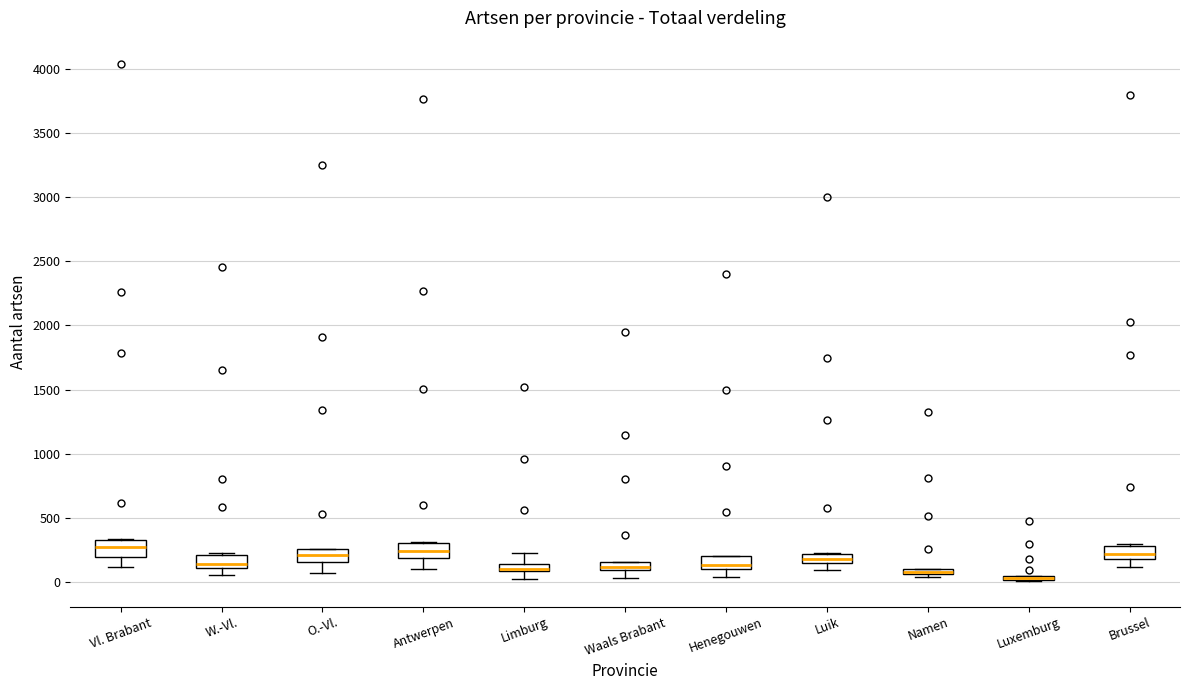

Where does the median line of the box for O.-Vl. sit on the y-axis? The values are not printed on the chart, so give them approximately, as read against the axis.

200